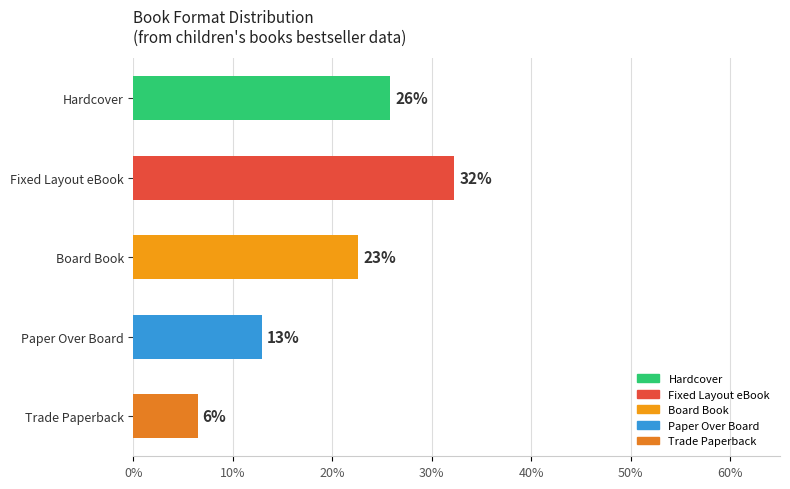

How many bars are there in total?

5